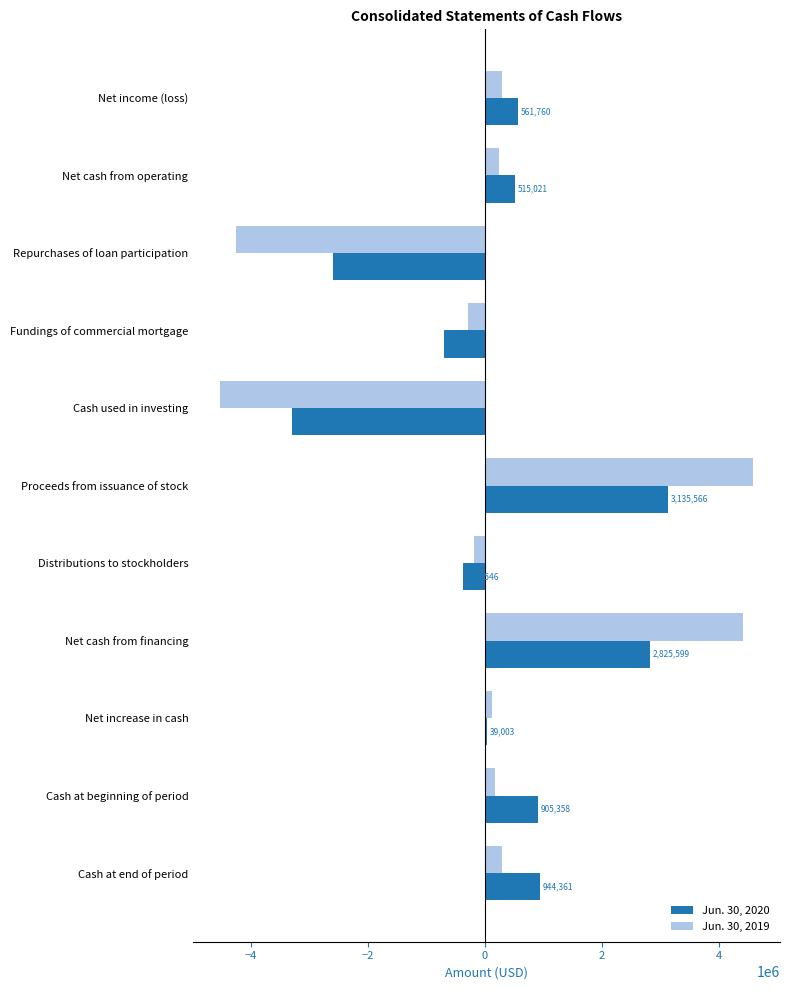

How many values in the Jun. 30, 2019 series are below 179251?

5